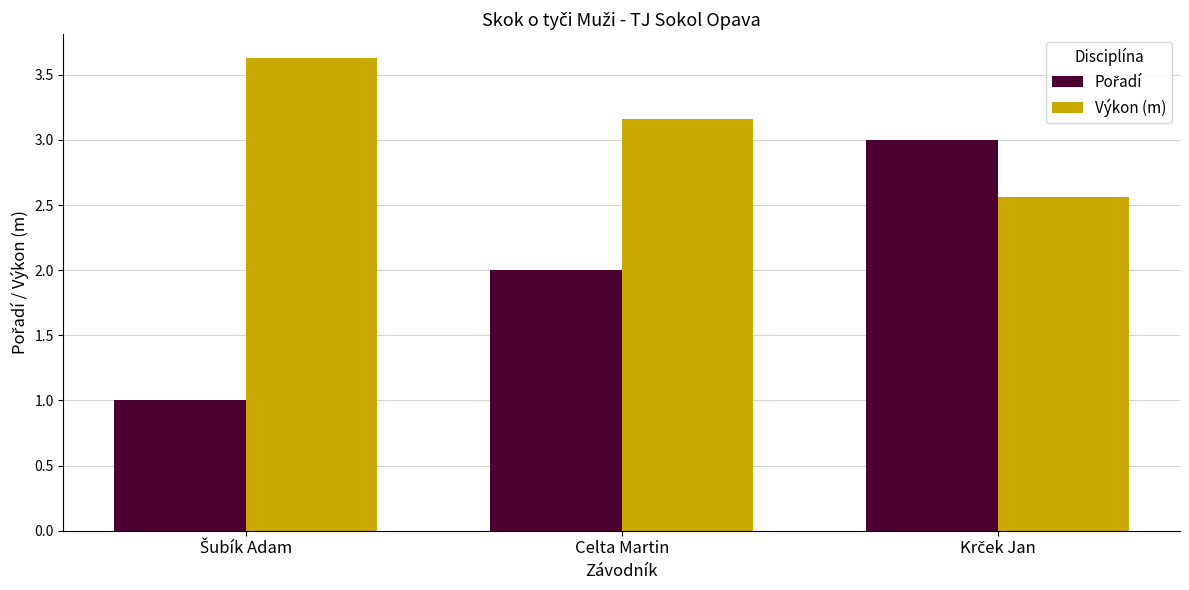

What is the spread (max minus min) of values at Celta Martin?

1.2